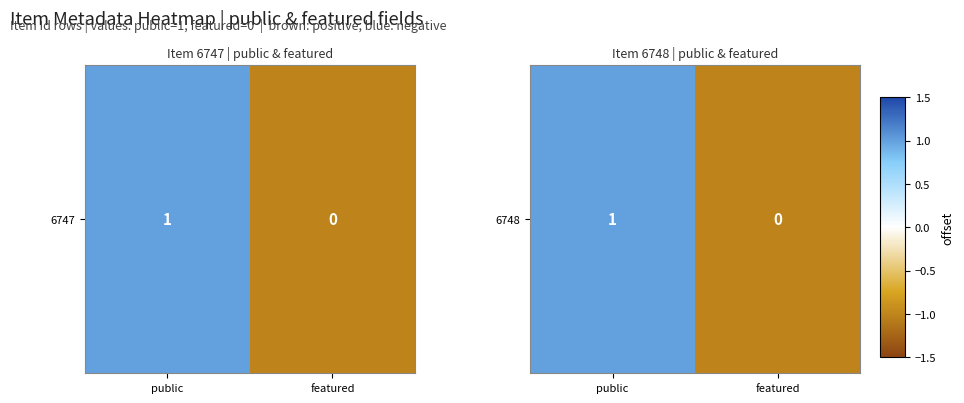

How many values are below 1?

1